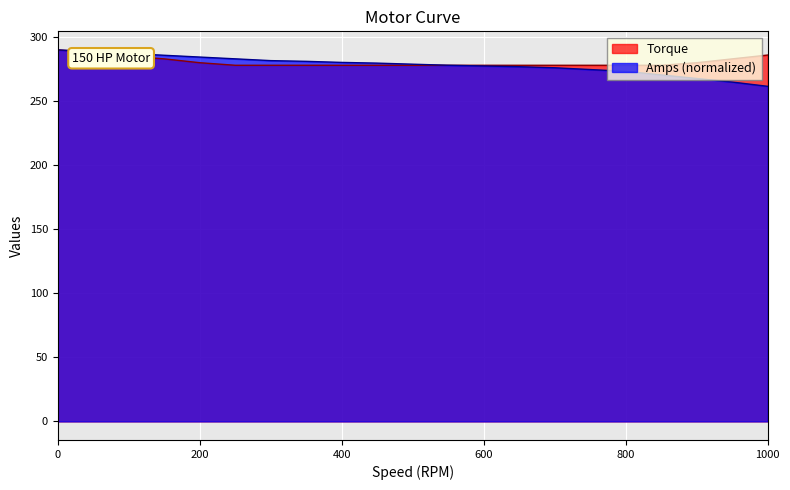

True or false: Torque and Amps intersect in this chart.

True